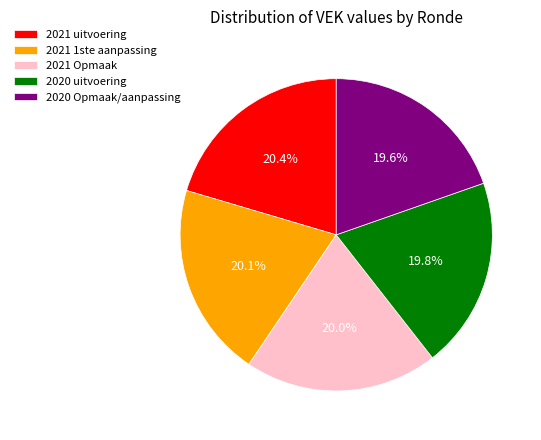

The 2021 Opmaak slice represents 25% of the pie. True or false?

False